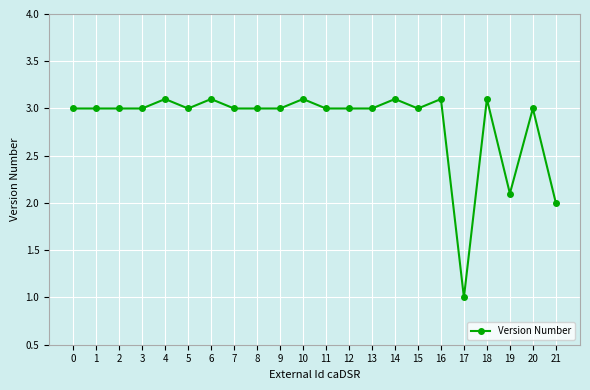

What is the difference between the values at 19 and 14?

1.0